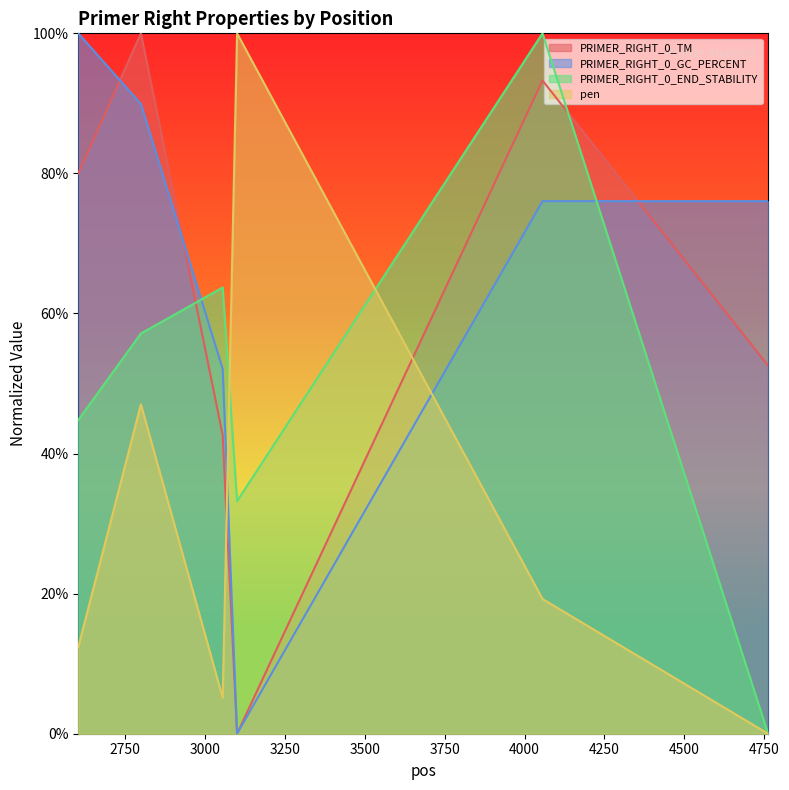

Which has a higher value, 3100 or 4762?

4762